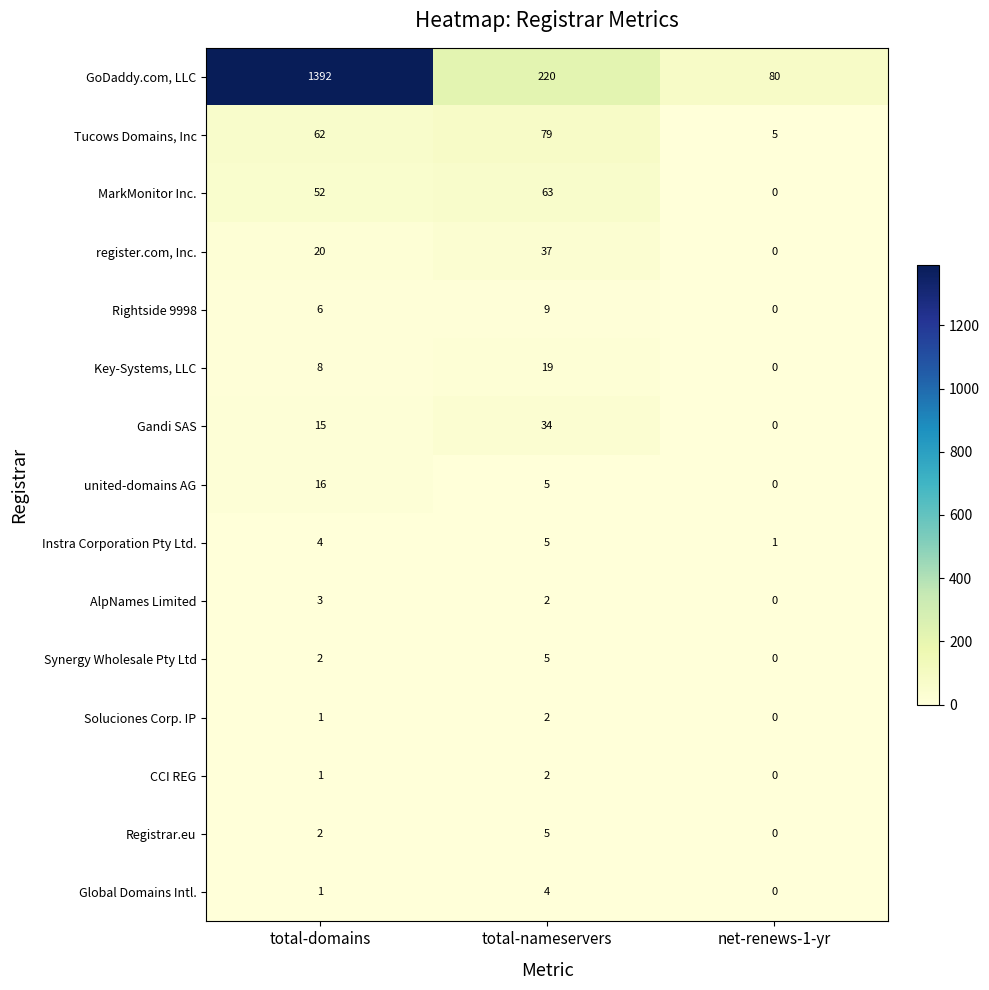

What is the sum of all Gandi SAS values?

49